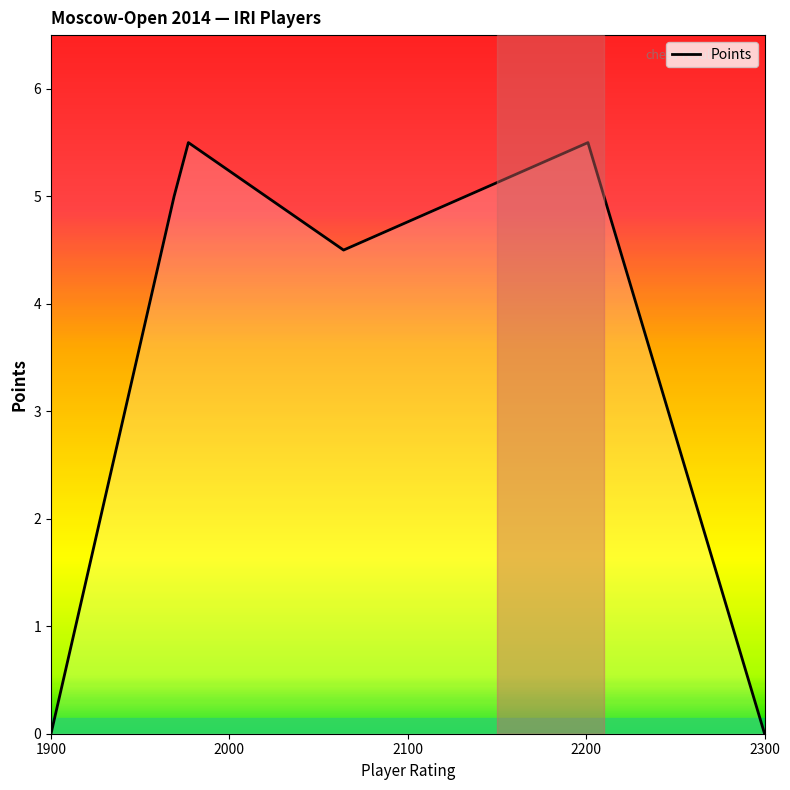

True or false: there are more than 0 points higher than both neighbors.

True